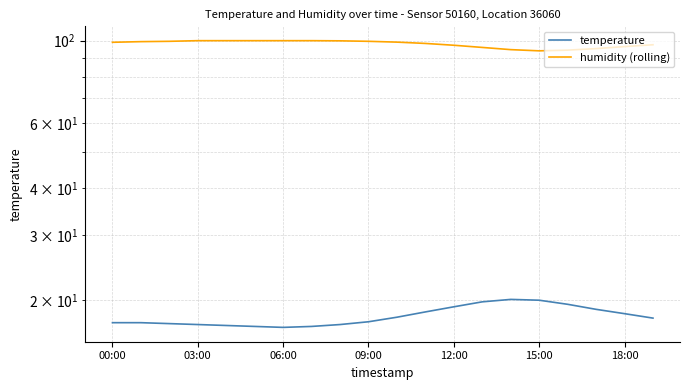

What is the maximum value for temperature?

20.1